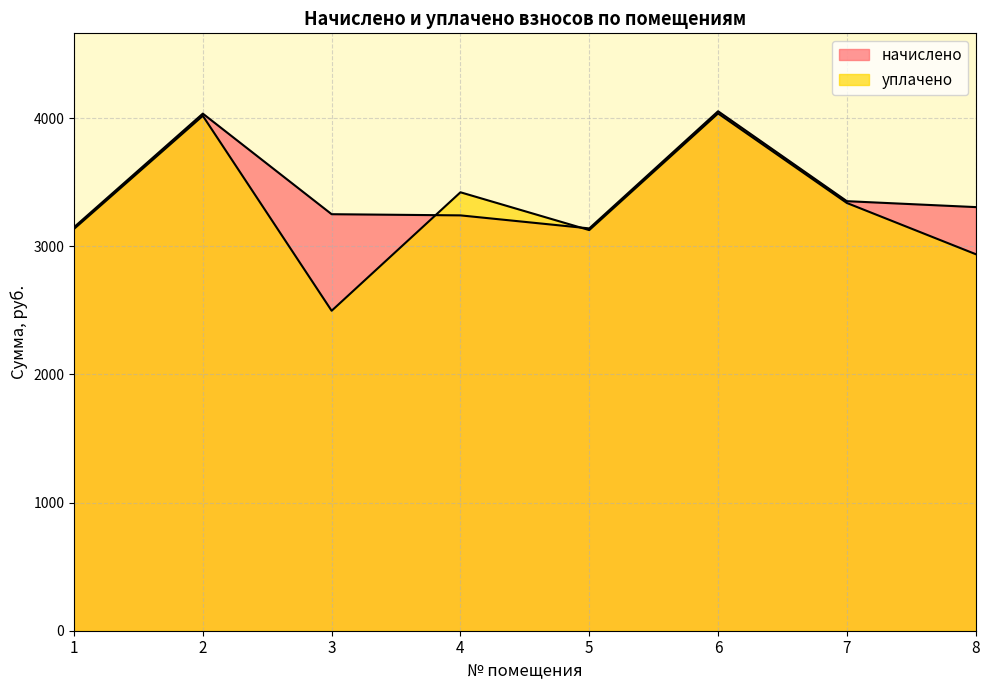

Reading left to right, transcribe all the data shown in this chart.

начислено: 1=3148.8	2=4035.2	3=3250.3	4=3241.2	5=3139.6	6=4053.7	7=3352.0	8=3305.8
уплачено: 1=3135.5	2=4018.2	3=2496.8	4=3421.4	5=3126.3	6=4036.6	7=3337.8	8=2938.5